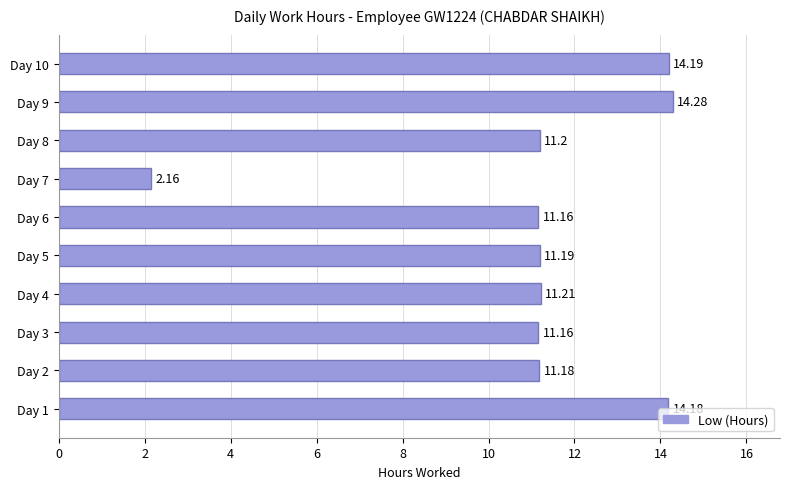

What is the sum of all values?

111.9